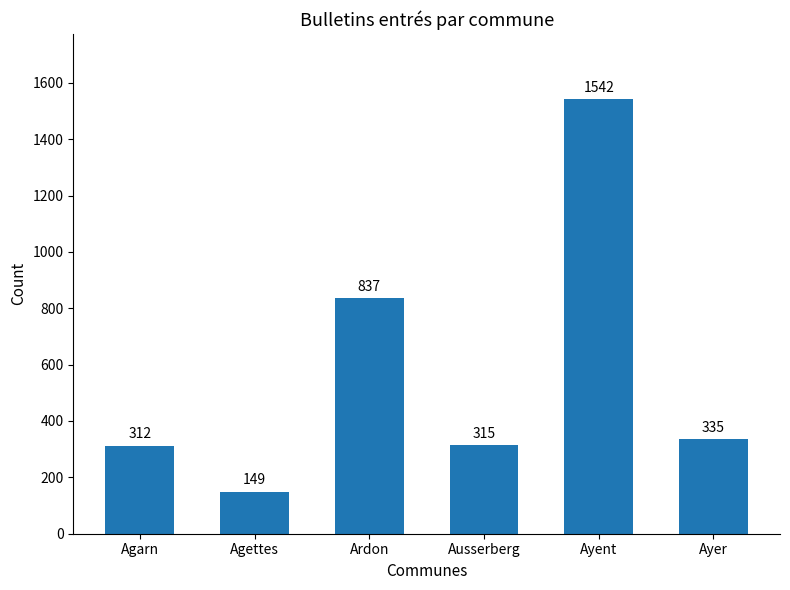

What is the average value?

582